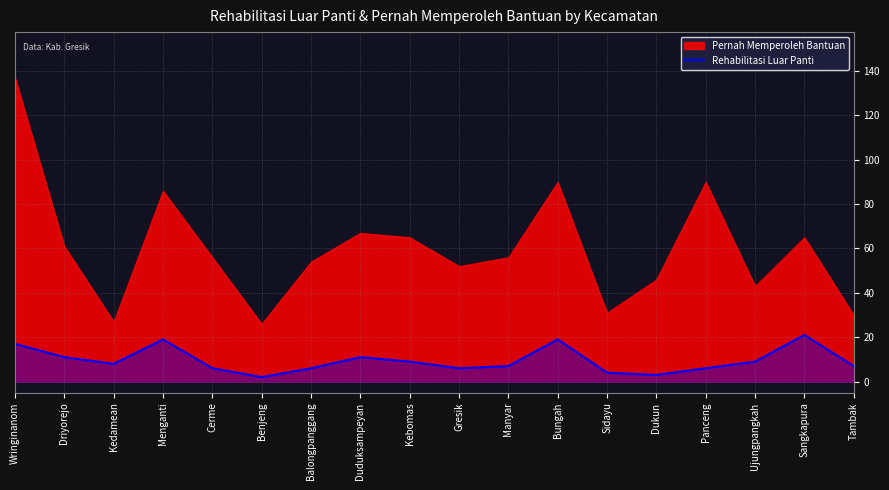

What is the difference between the values at Driyorejo and Kebomas?

2